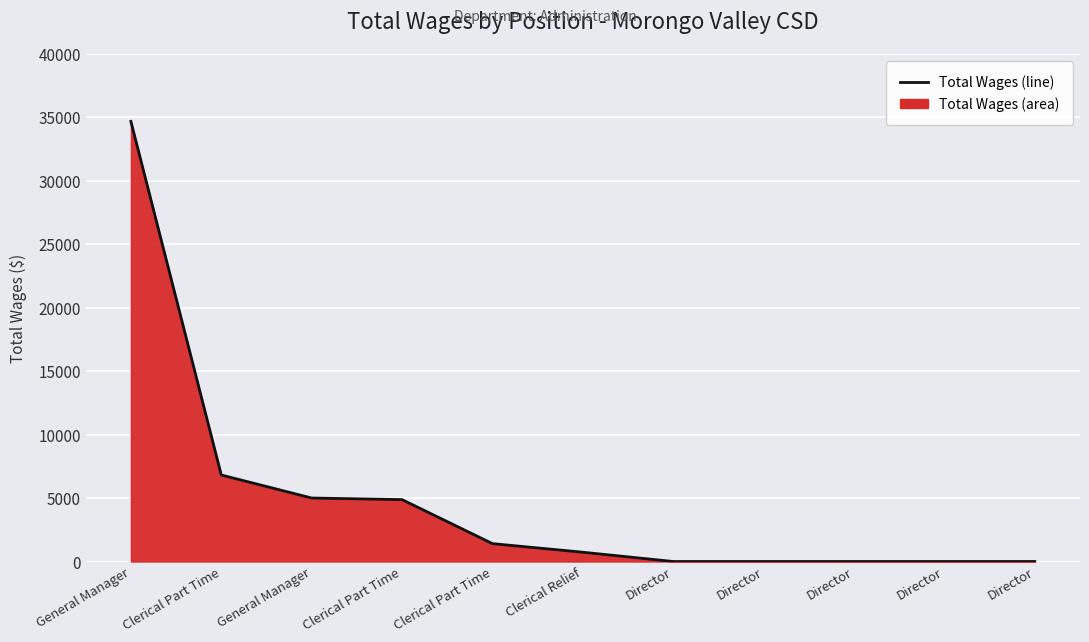

What is the sum of the values at Director and Clerical Part Time?

1409